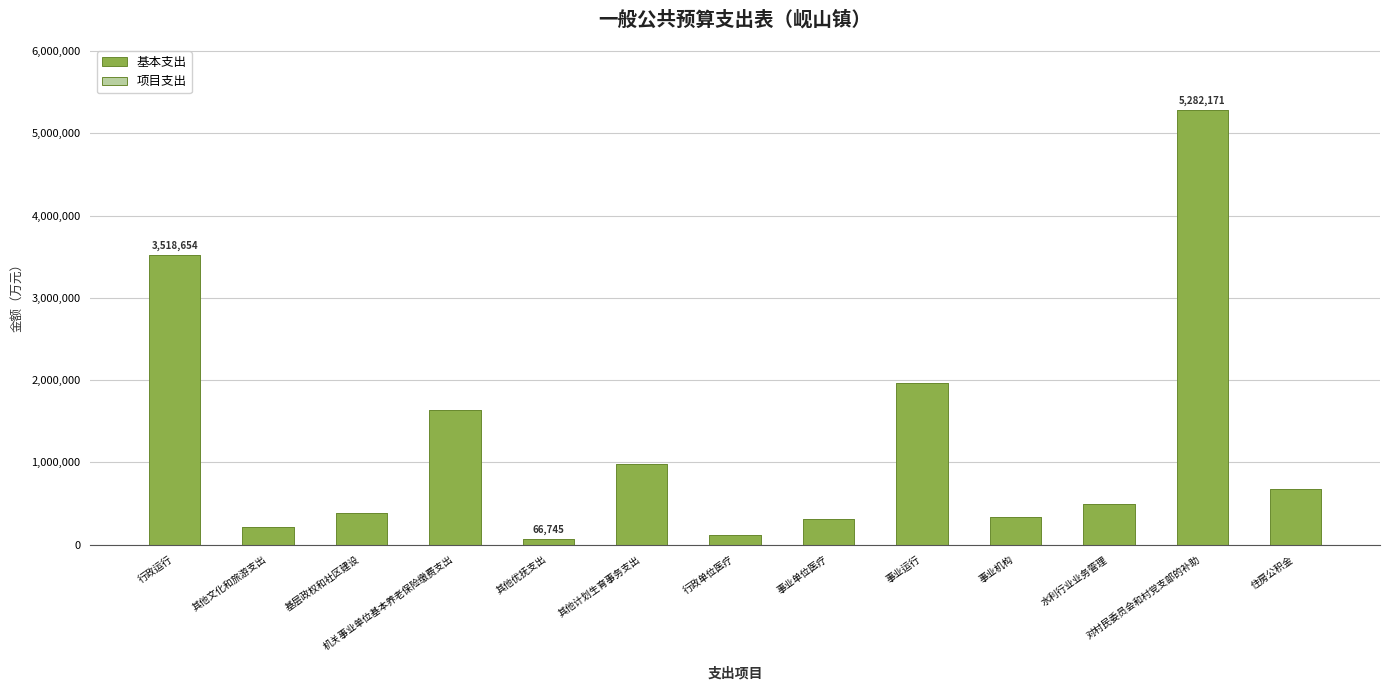

Where is the data nearest to the value 2674458?

事业运行